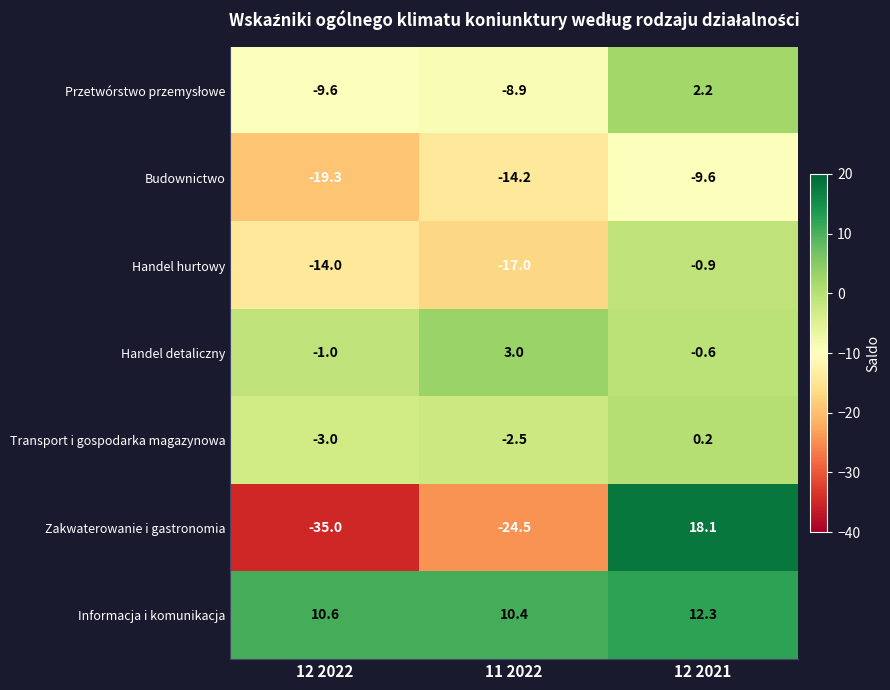

Rank the categories by Transport i gospodarka magazynowa value from lowest to highest.

12 2022, 11 2022, 12 2021